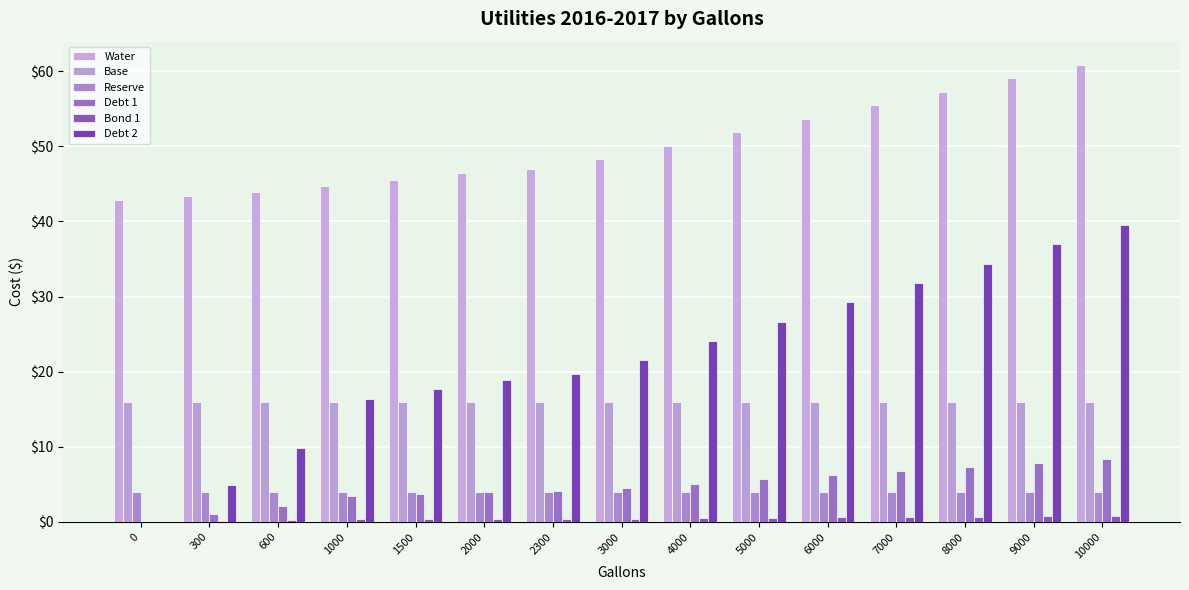

The value of Debt 1 at 7000 is 6.8. True or false?

True